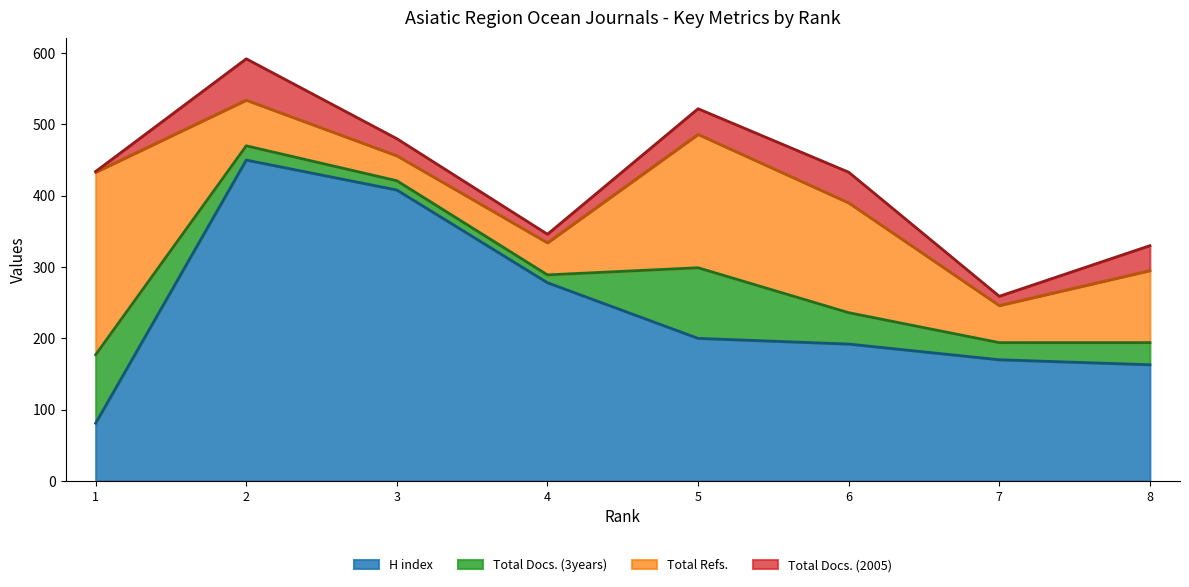

How many series are shown in this chart?

4